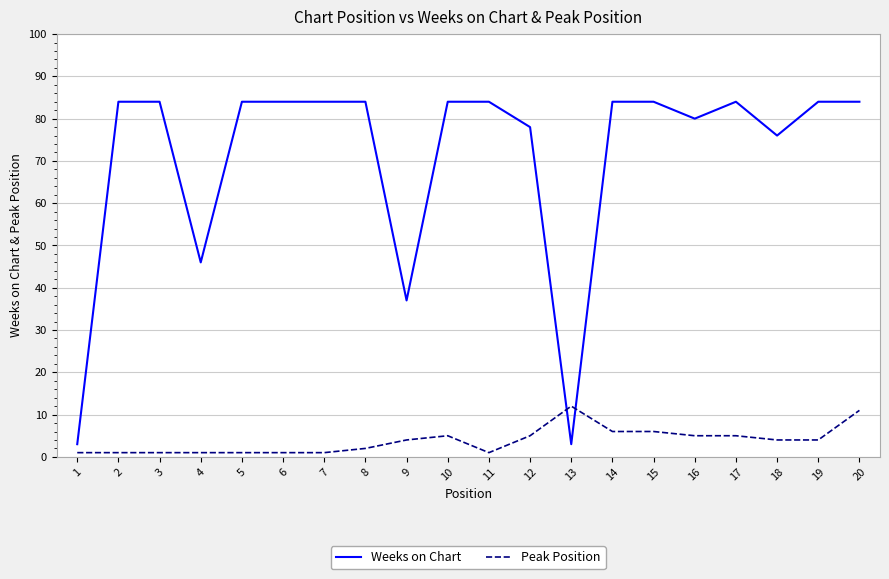

How many categories are shown in the chart?

20